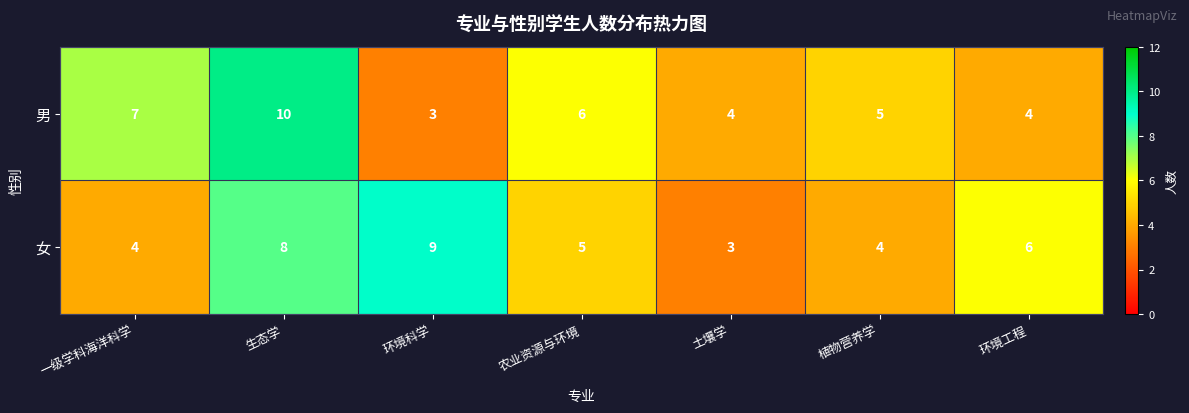

How many data points does each series have?

7